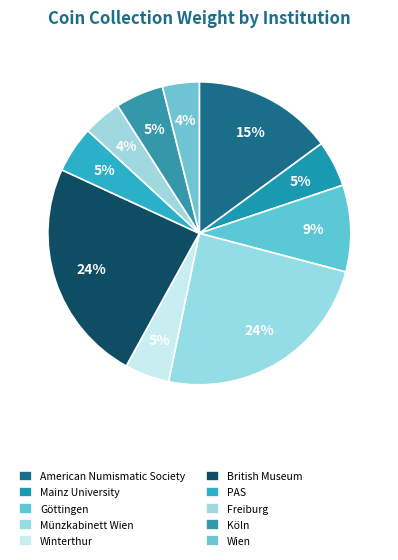

How many segments does this pie chart have?

10